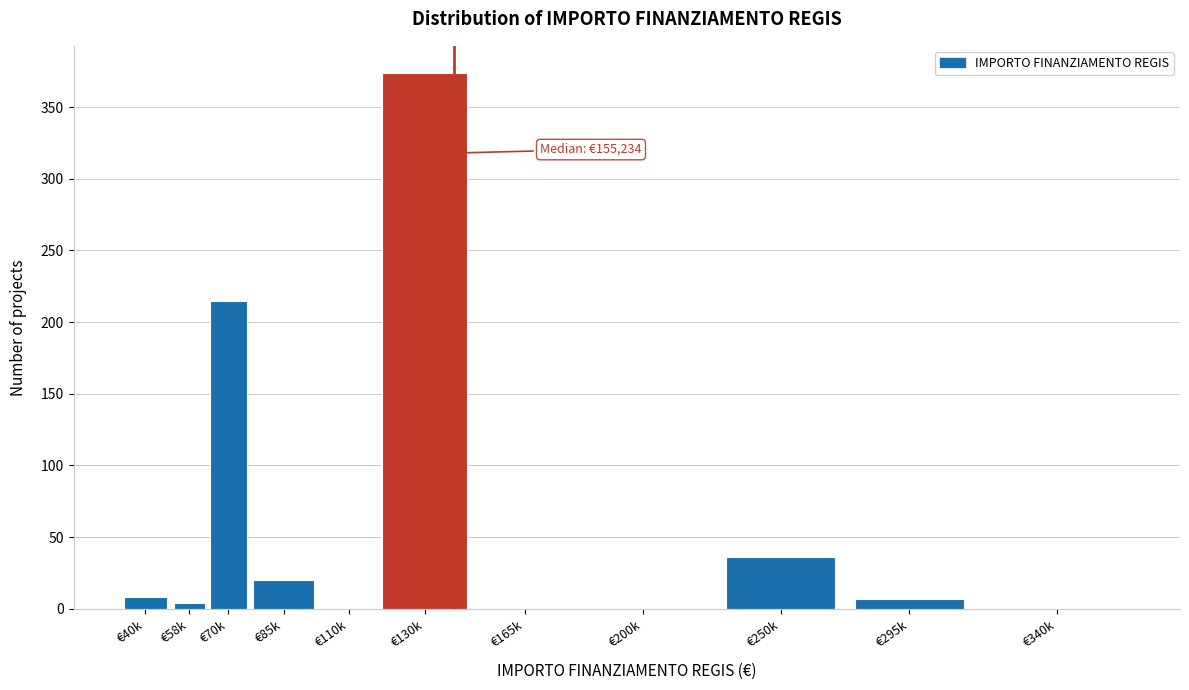

Between €250k and €130k, which is larger?

€130k